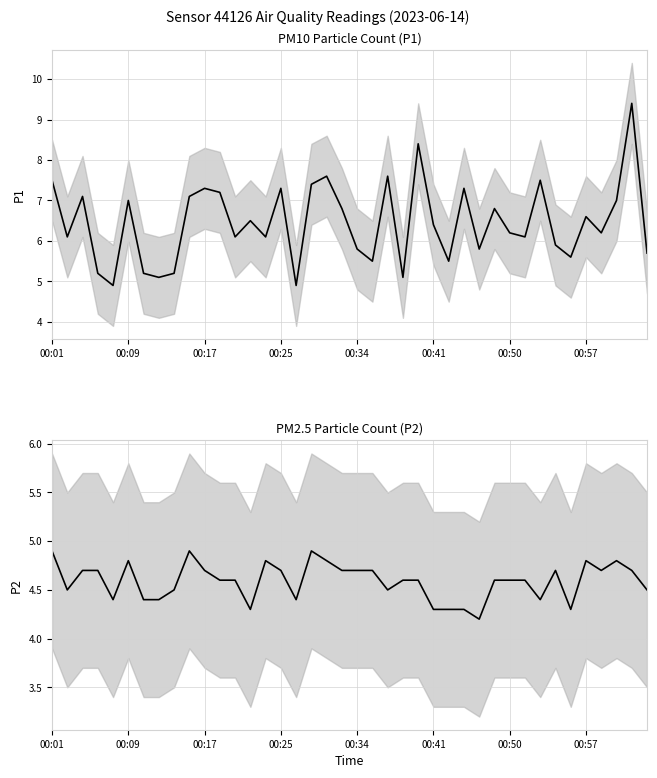

Which series has the largest total across all categories?

P1